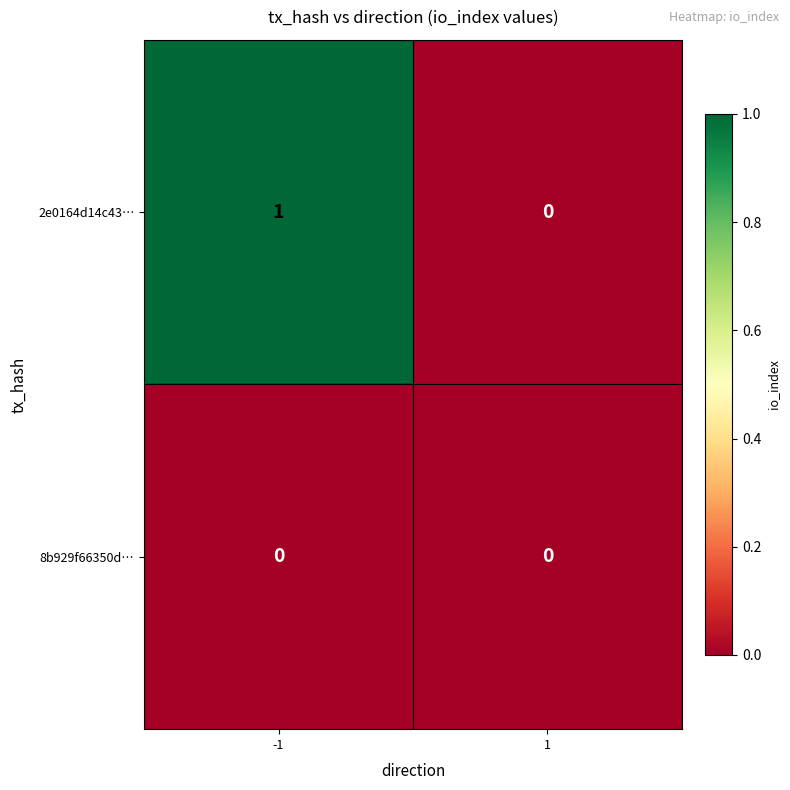

Rank the series by their average value, from highest to lowest.

2e0164d14c43…, 8b929f66350d…